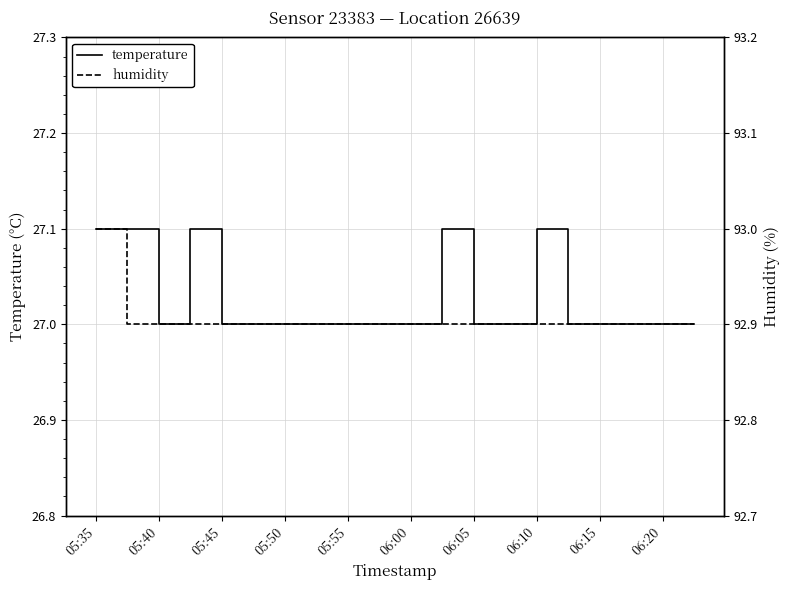

What is the maximum value for temperature?

27.1